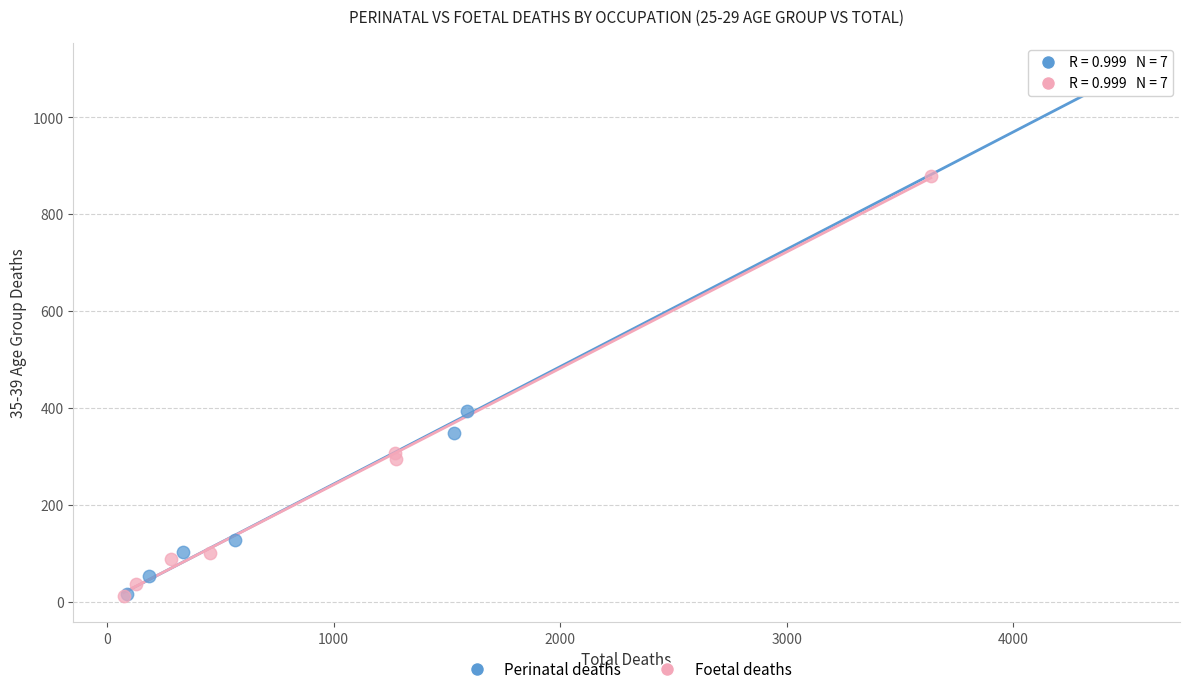

Which series has the widest spread of Y values?

Perinatal deaths